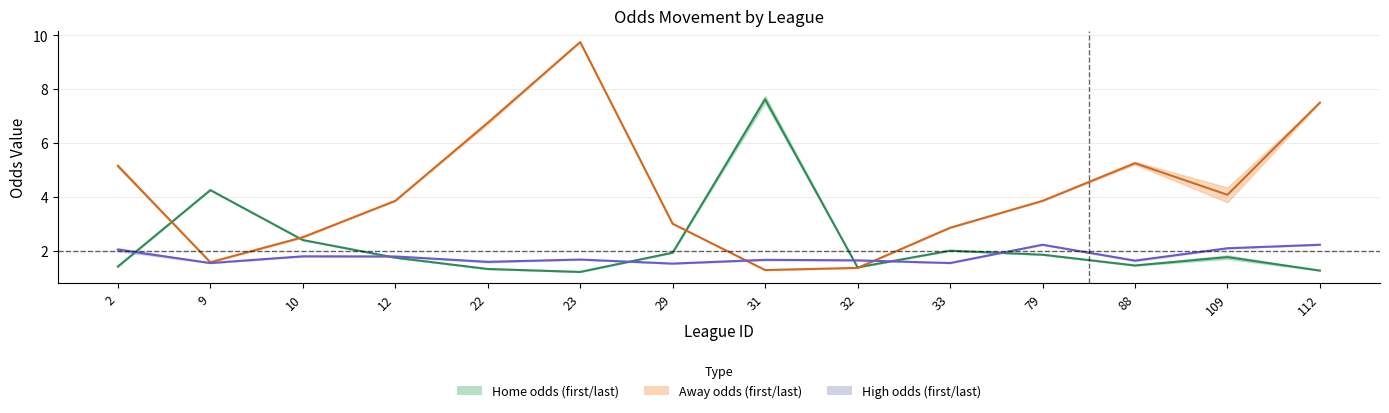

What is the difference between the mid_away values at 9 and 33?

1.3